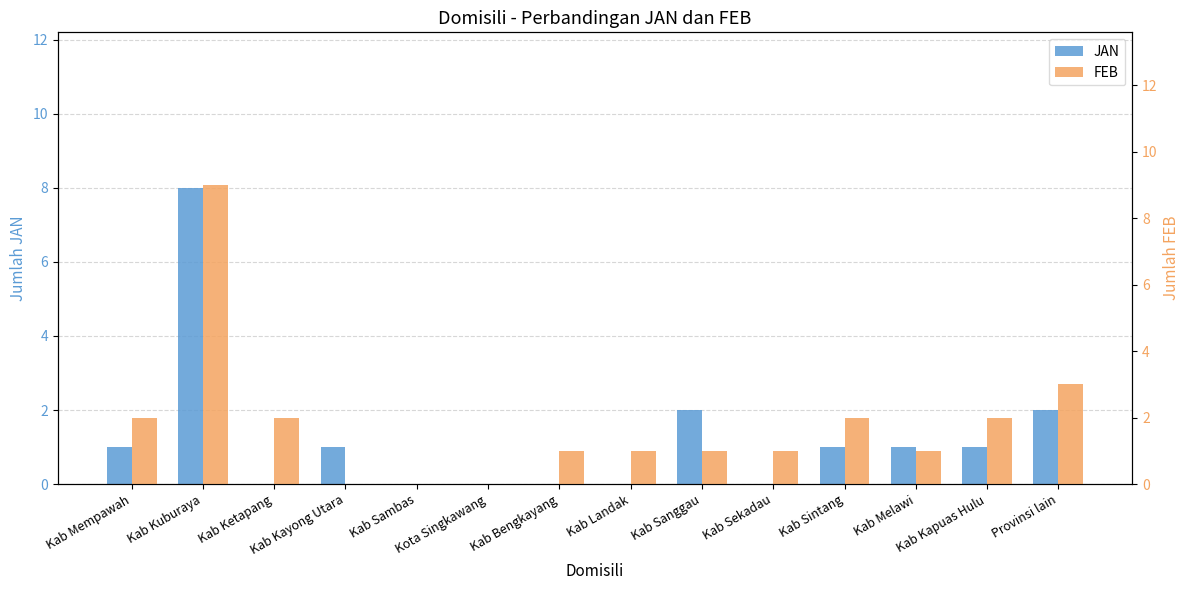

Rank the series by their maximum value, from highest to lowest.

FEB, JAN